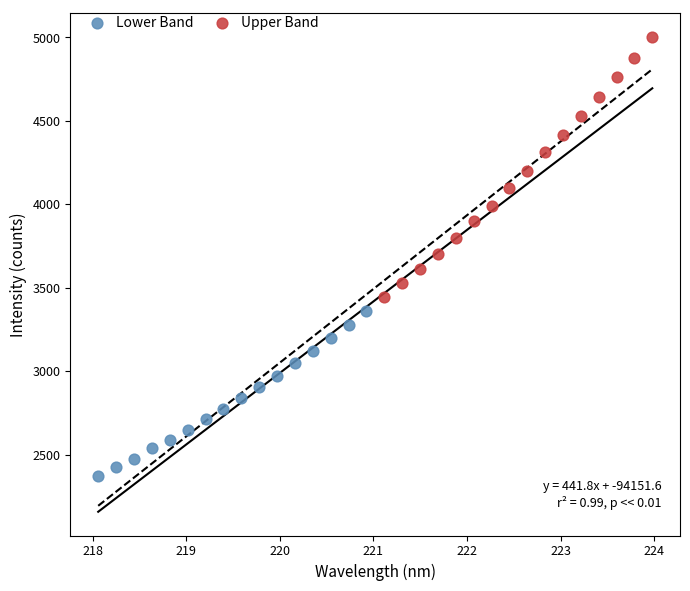

Which series contains the lowest Y value?

Lower Band